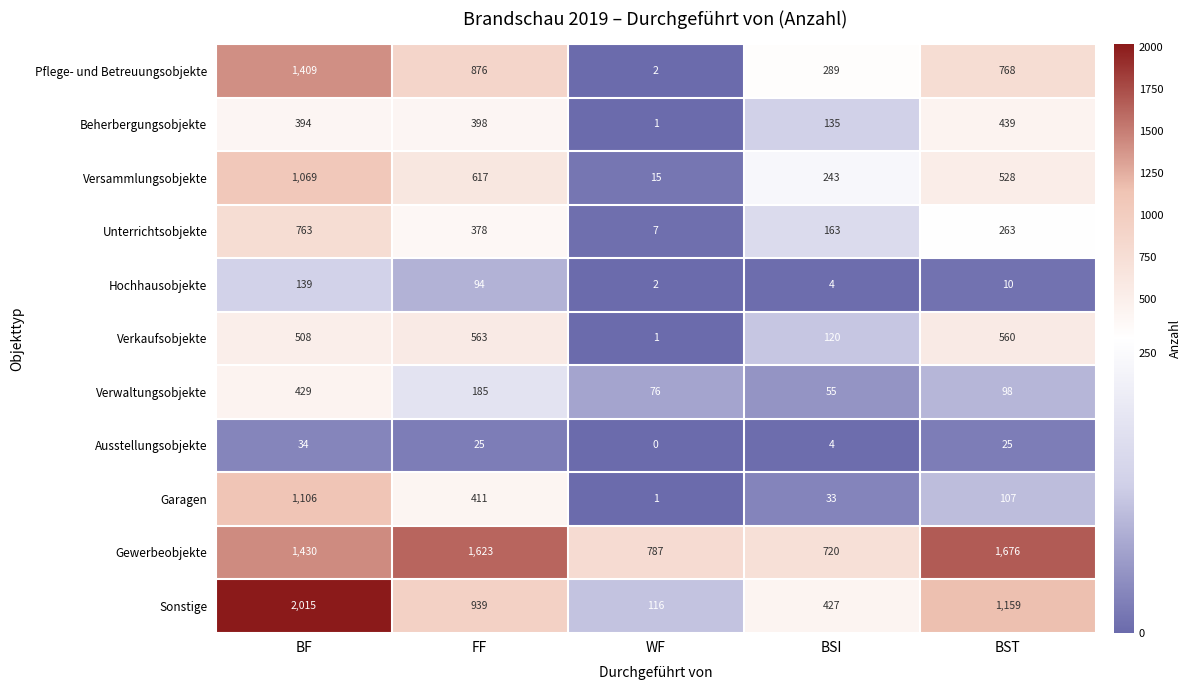

Which label corresponds to the largest value in the chart?

BF